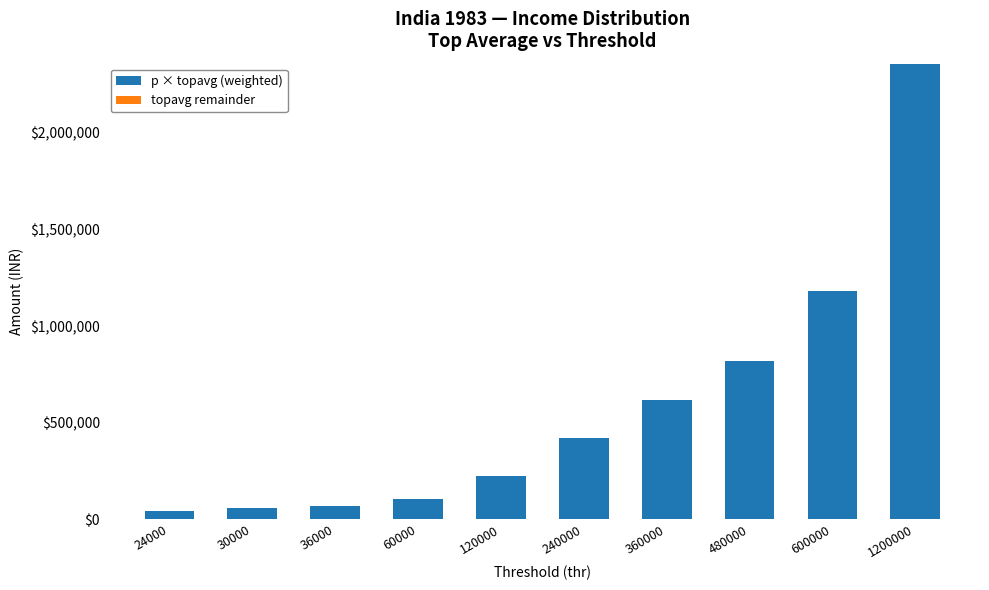

At which category is the sum across all series the highest?

1200000